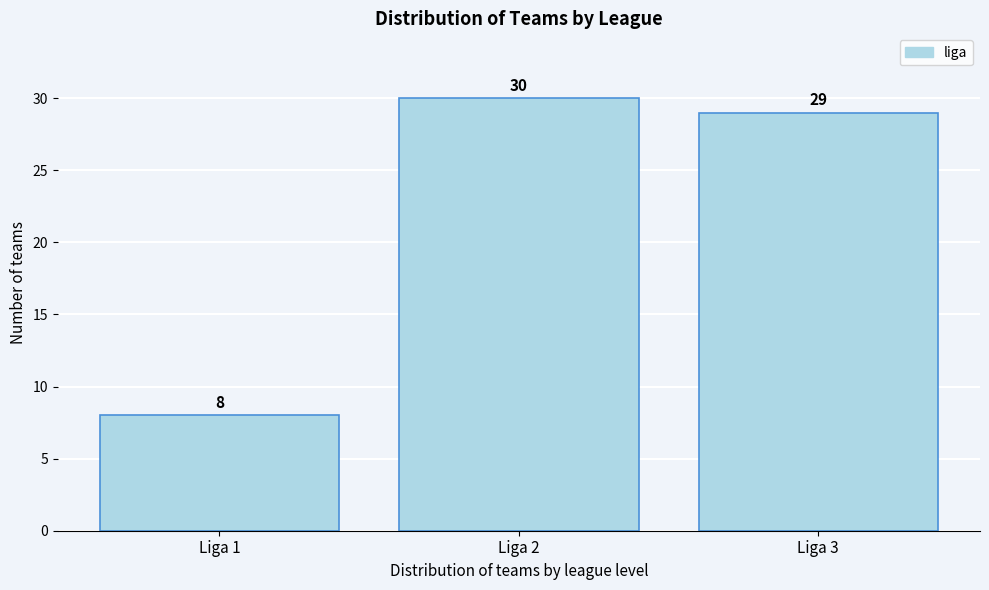

Reading left to right, list all the values displayed in this chart.

Liga 1=8	Liga 2=30	Liga 3=29